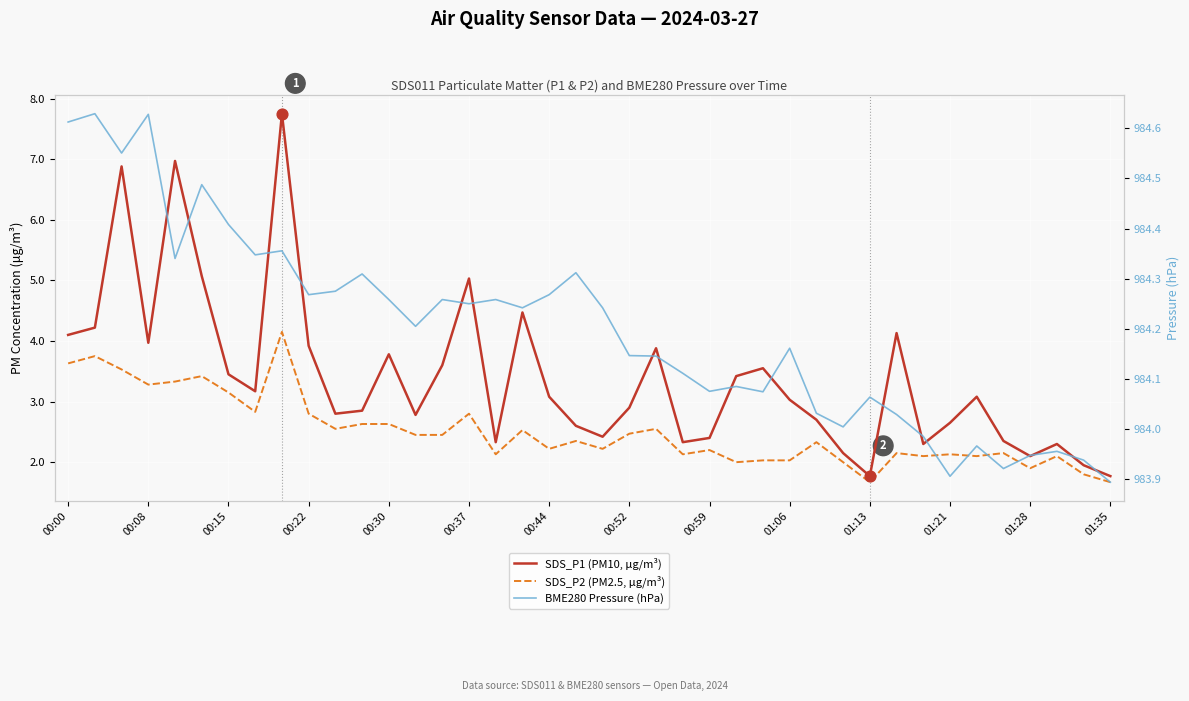

Which series reaches the minimum Y coordinate?

SDS_P2 (PM2.5, μg/m³)